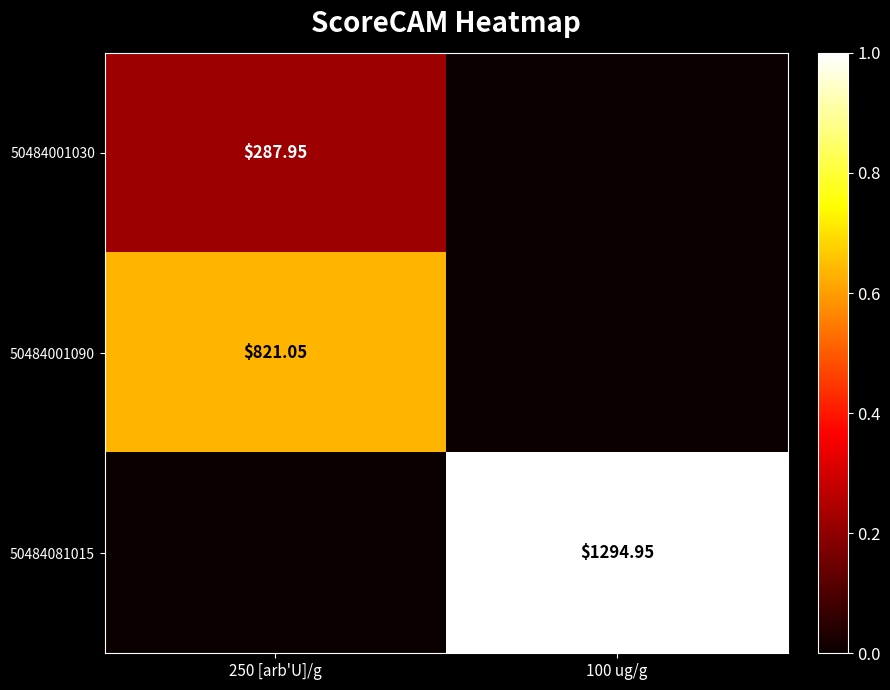

Is the value of 50484001090 at 250 [arb'U]/g greater than the value of 50484001030 at 250 [arb'U]/g?

Yes